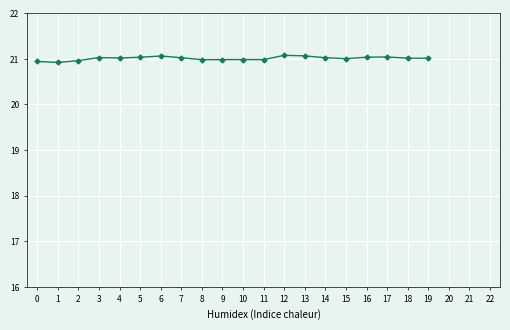

How many categories are shown in the chart?

20